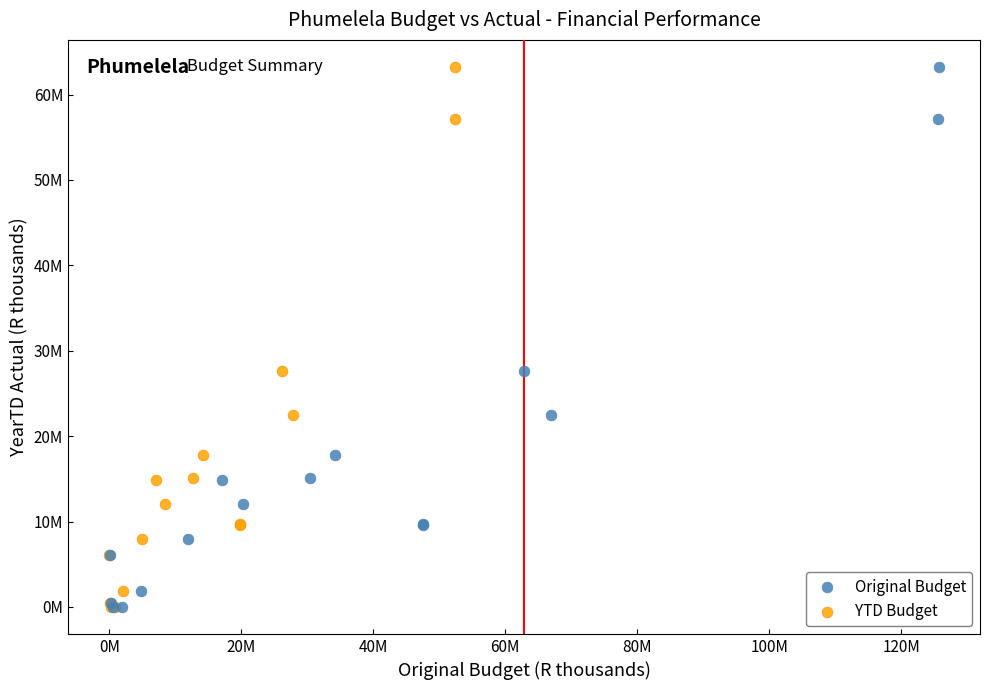

What are all the series names shown in the legend?

Original Budget, YTD Budget